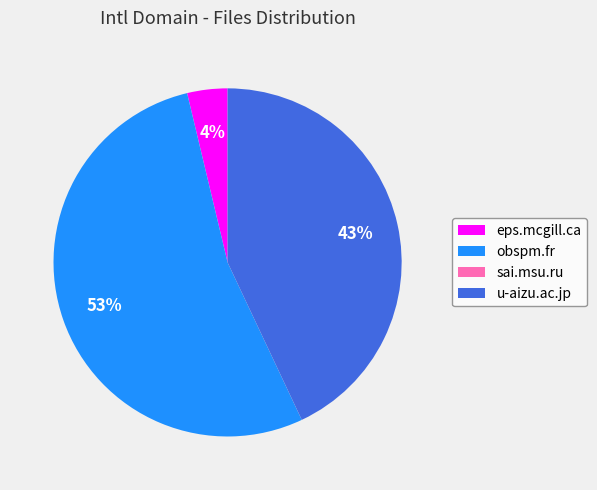

To the nearest percent, what portion does eps.mcgill.ca represent?

4%